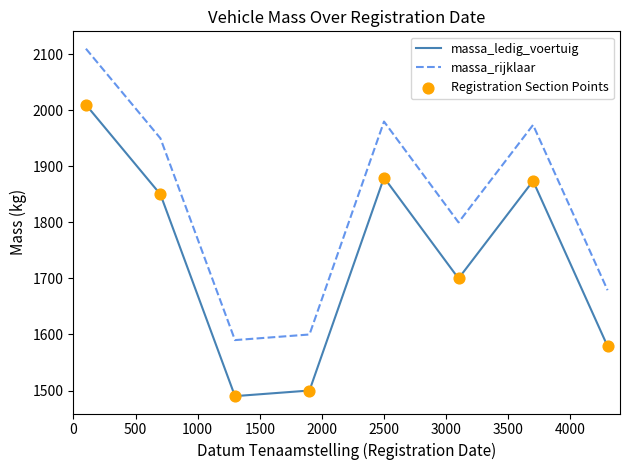

True or false: massa_ledig_voertuig and massa_rijklaar cross at least once.

False